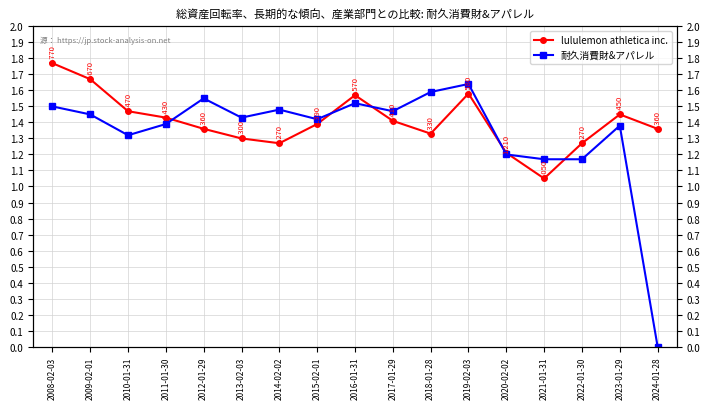

True or false: 耐久消費財&アパレル and lululemon athletica inc. cross at least once.

True